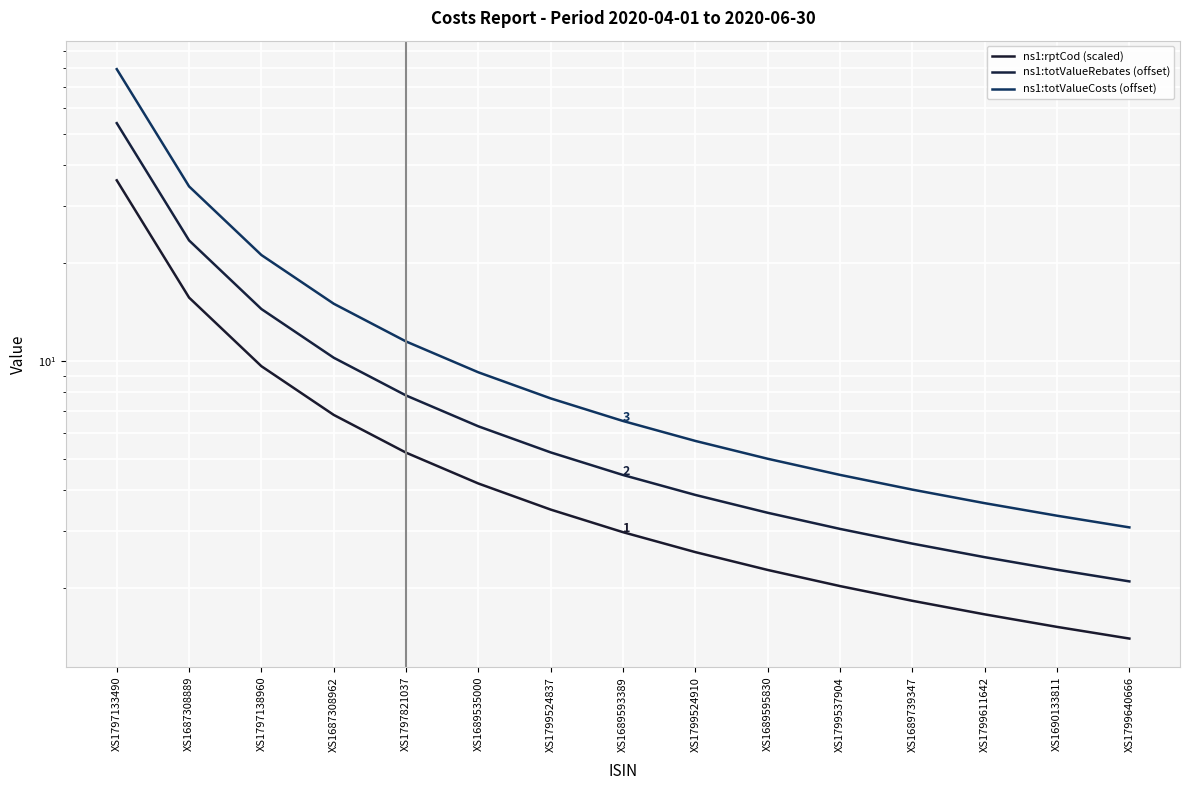

The ns1:rptCod (scaled) series shows 4.2 at XS1689535000. True or false?

True